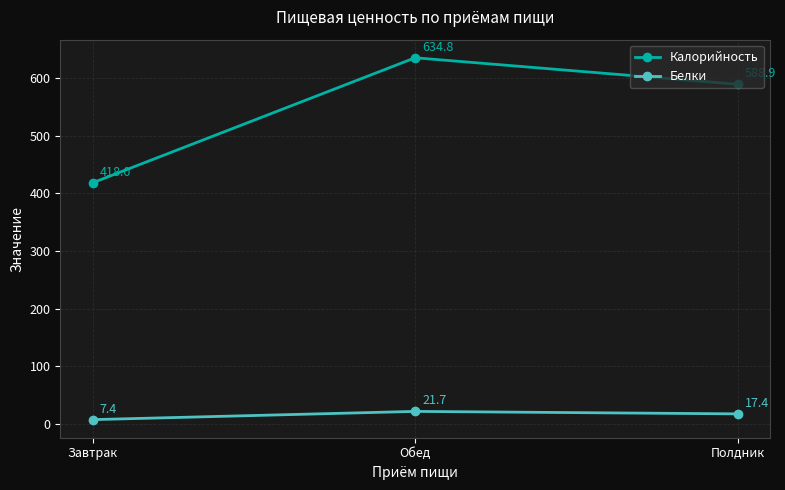

What are all the series names shown in the legend?

Калорийность, Белки